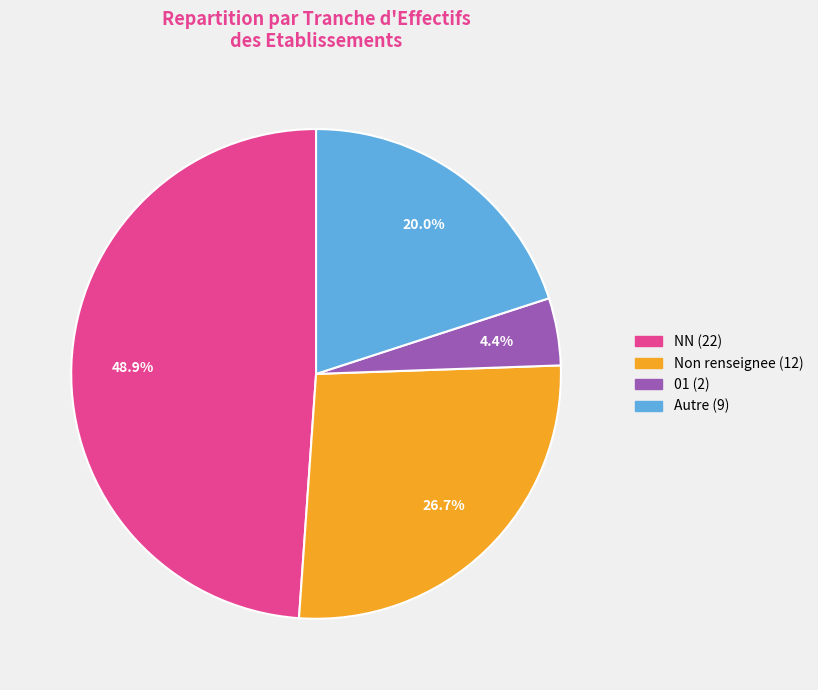

Is there any slice that represents more than half of the pie?

No